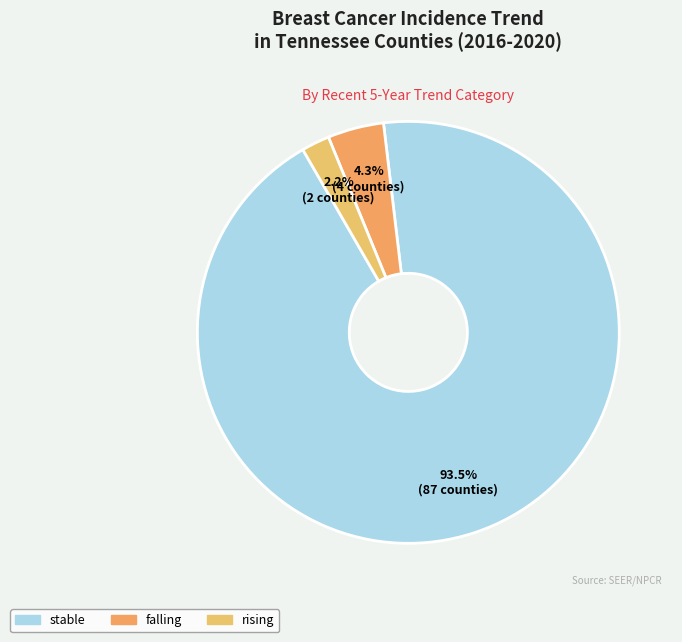

How many segments does this pie chart have?

3